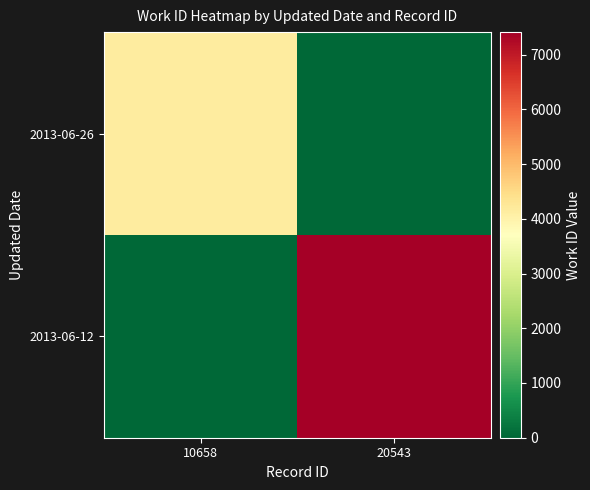

At 10658, list the series in order from smallest to largest.

2013-06-12, 2013-06-26